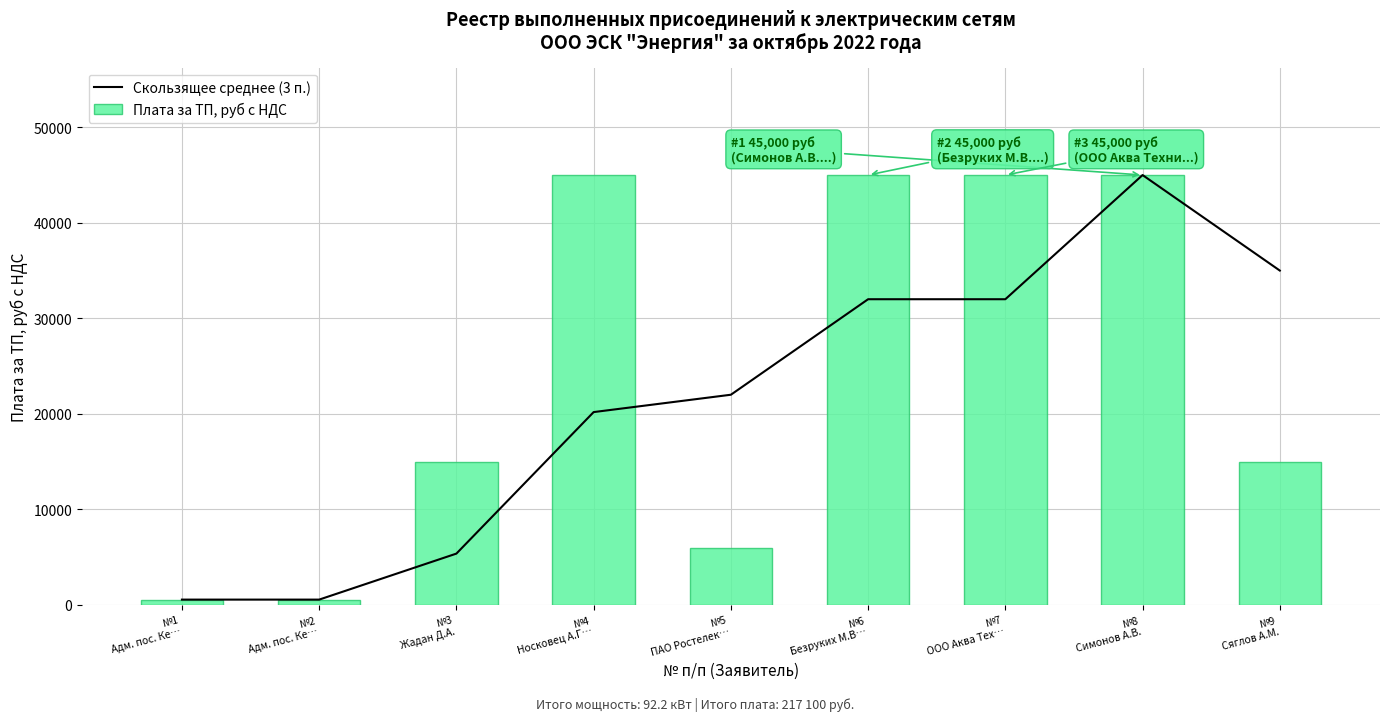

At which label does Скользящее среднее (3 п.) reach its minimum?

№1
Адм. пос. Ке…